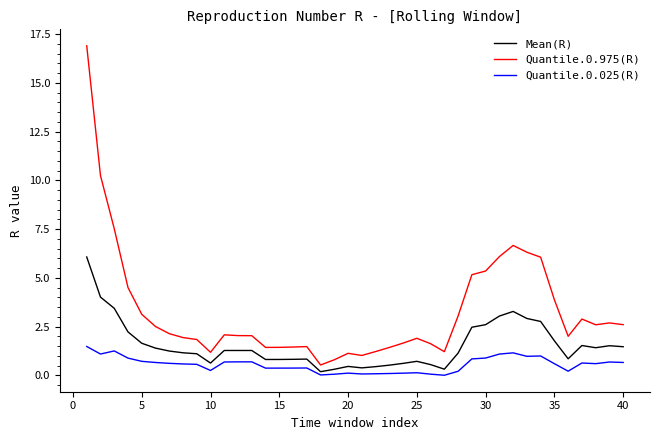

Which series has the largest total across all categories?

Quantile.0.975(R)